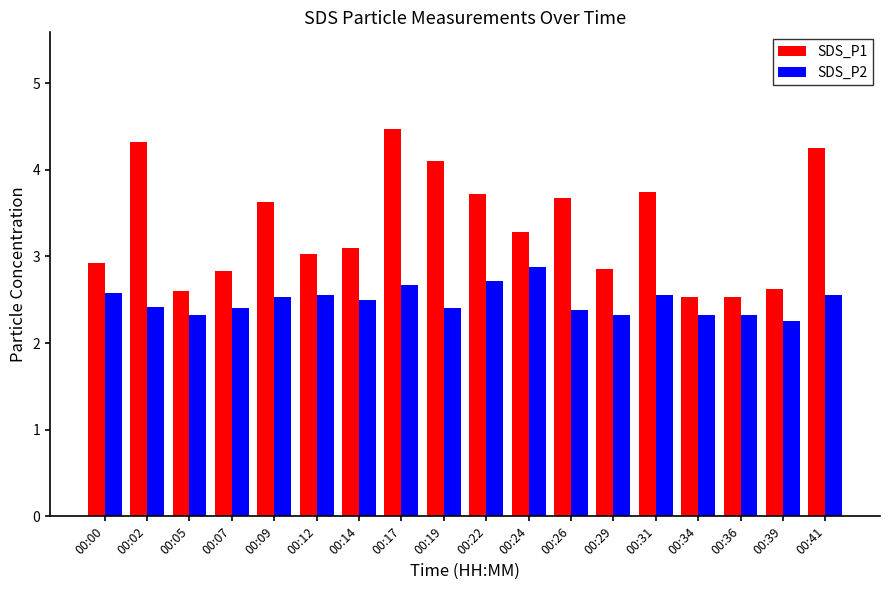

What is the average value of the SDS_P1 series?

3.3